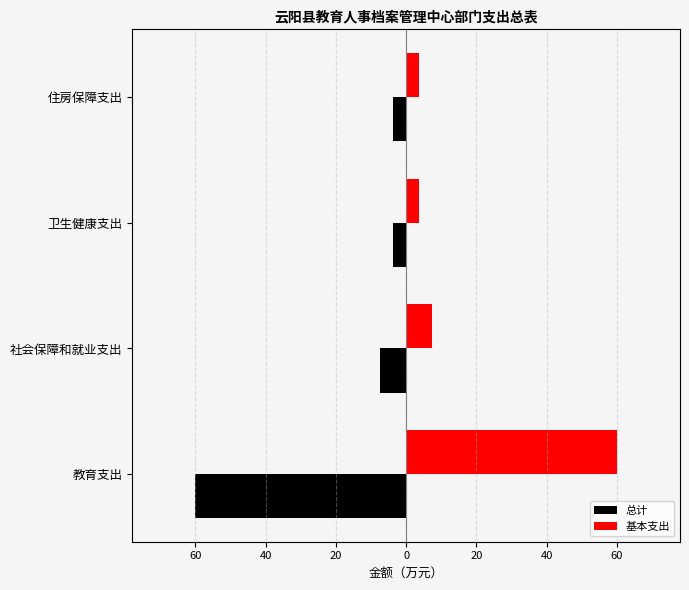

What is the value of the 总计 bar at the 3rd from the left?

-3.7